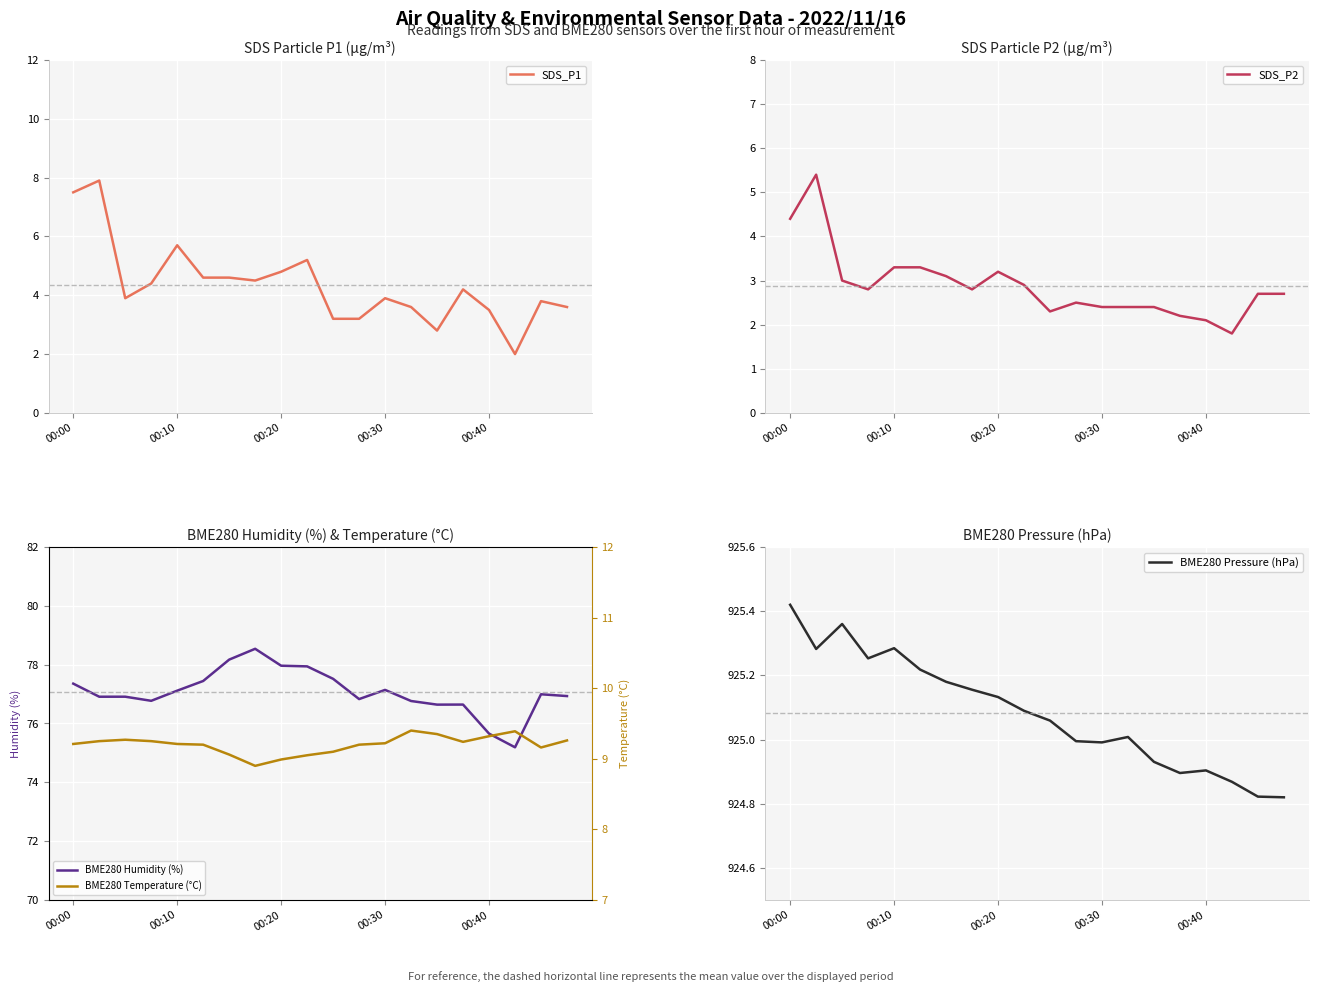

Is this an area chart (filled region under the line)?

No